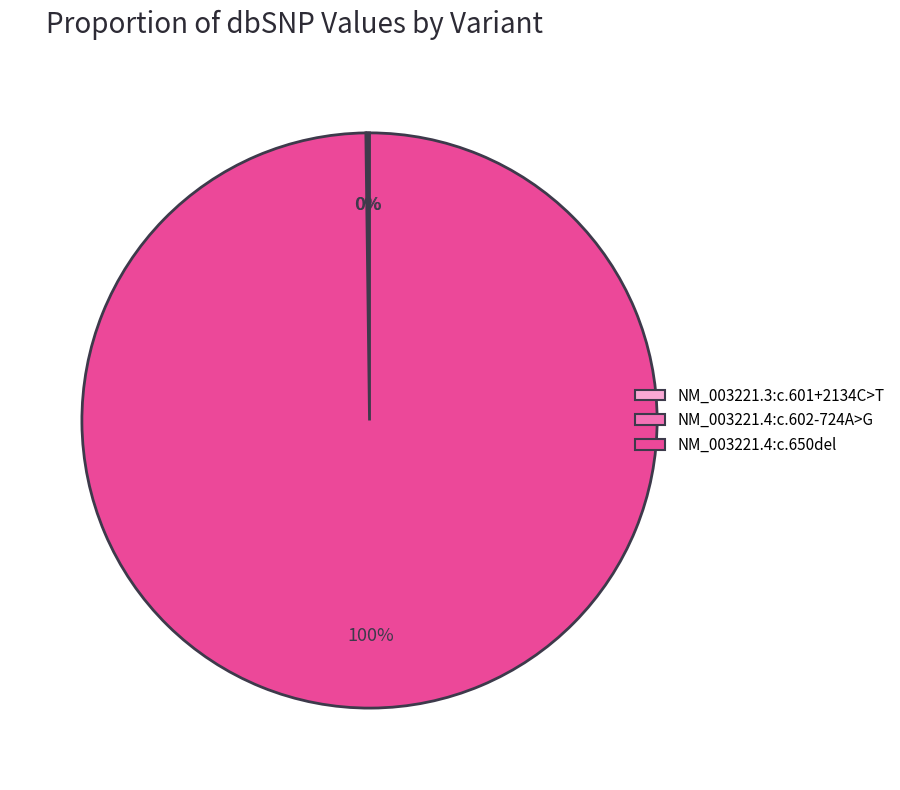

Does NM_003221.4:c.650del account for over 50% of the chart?

Yes